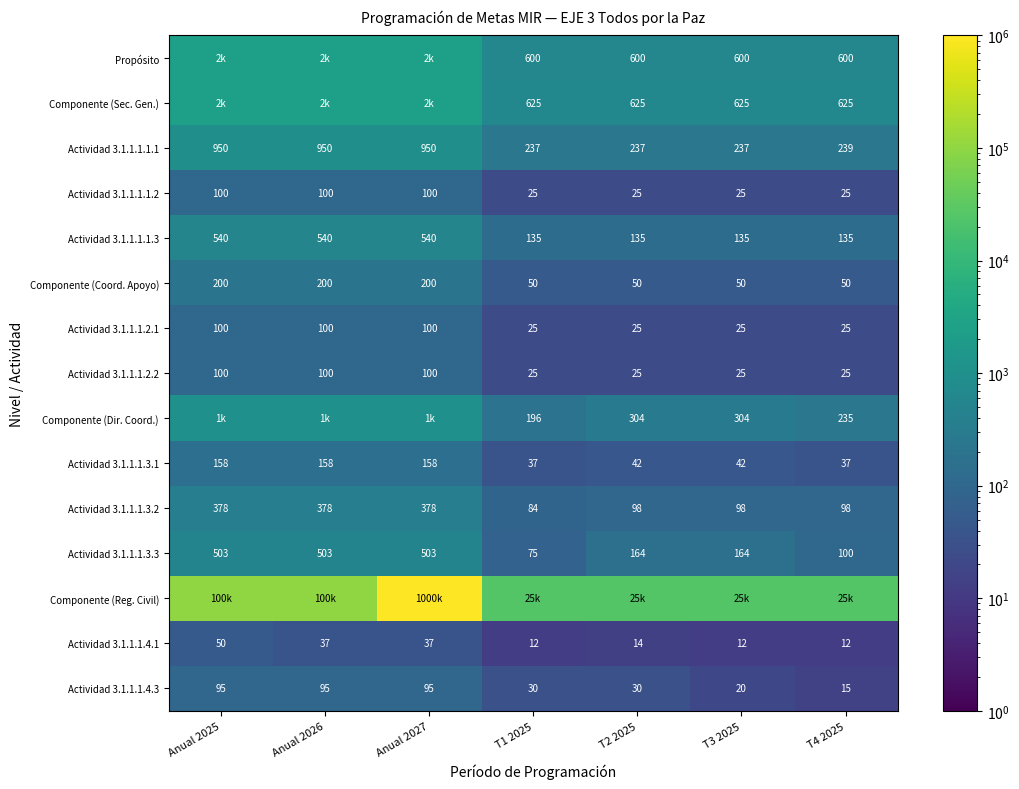

Count the number of data series in this chart.

15